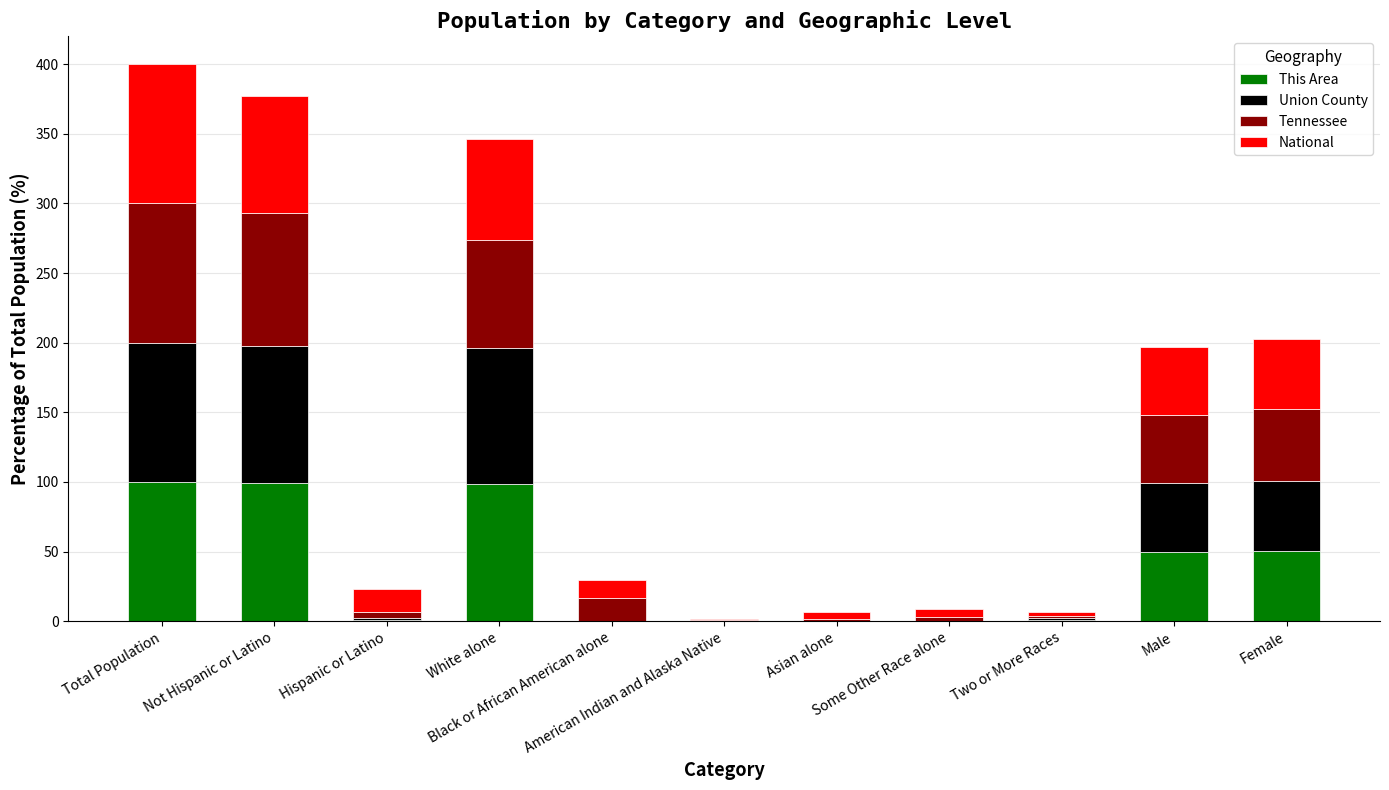

What is the highest value of the This Area series?

100.0